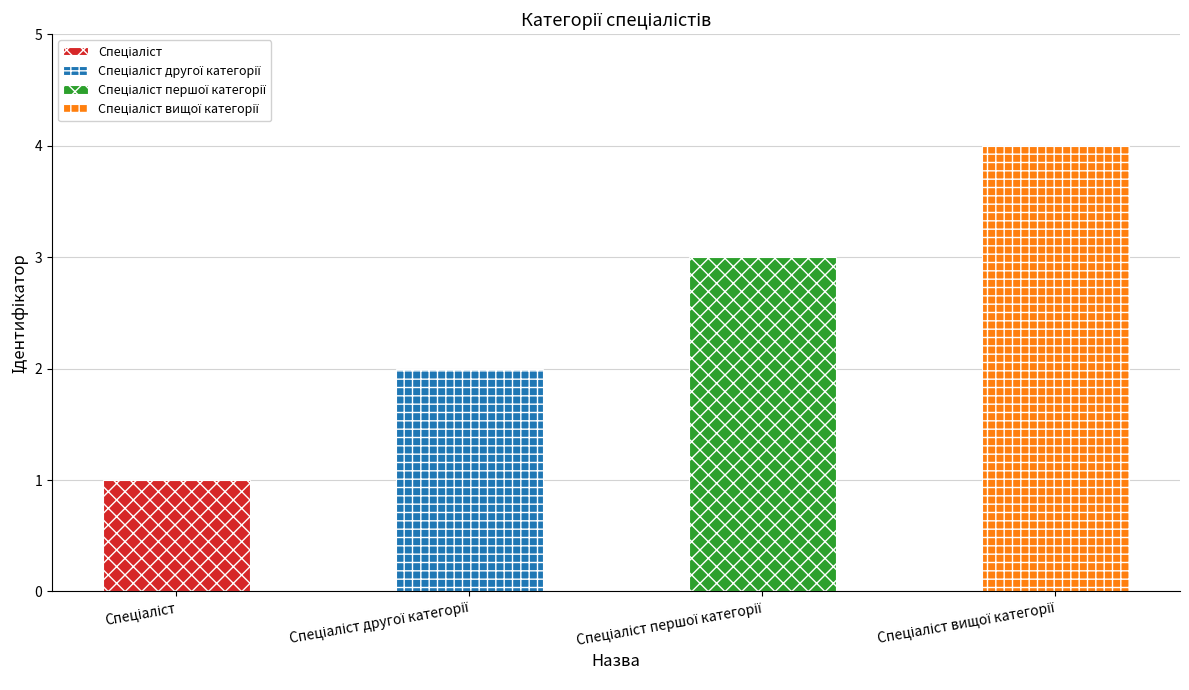

Reading left to right, extract all data points from this chart.

1	2	3	4